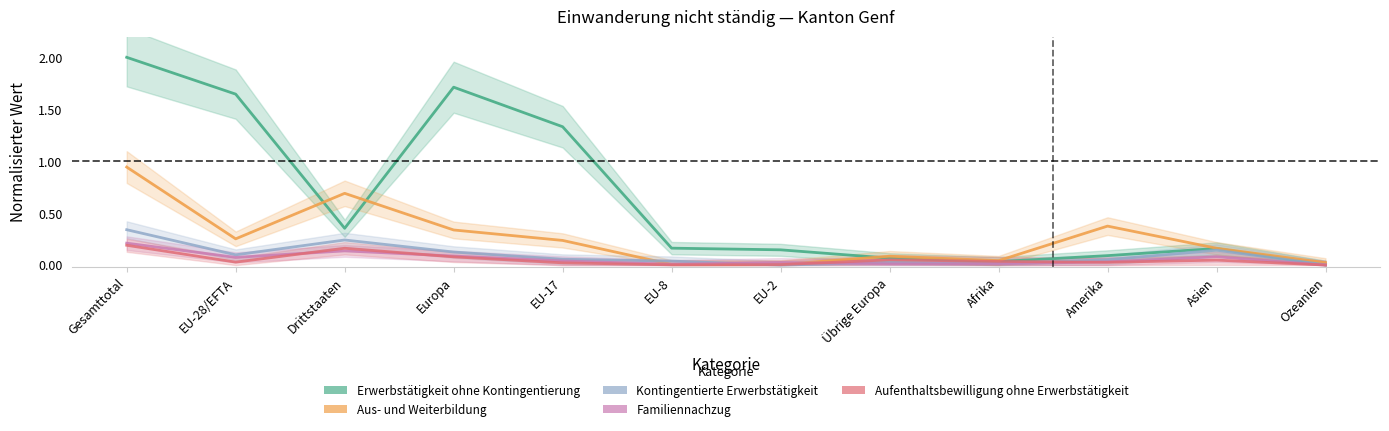

What are all the series names shown in the legend?

Erwerbstätigkeit ohne Kontingentierung, Aus- und Weiterbildung, Kontingentierte Erwerbstätigkeit, Familiennachzug, Aufenthaltsbewilligung ohne Erwerbstätigkeit